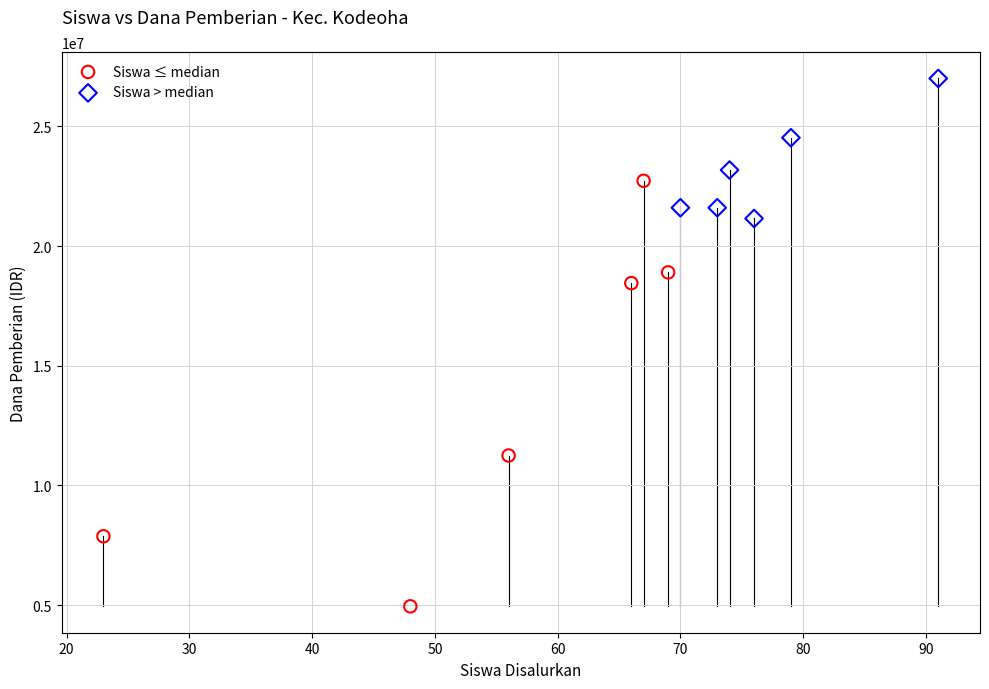

Which series reaches the minimum Y coordinate?

Siswa ≤ median